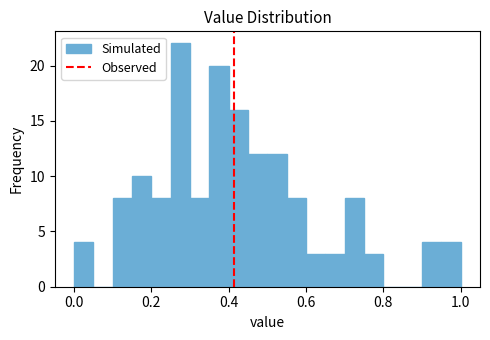

Around what value on the x-axis is the tallest bar? Give the approximate position of its centre, as read against the axis.

0.28